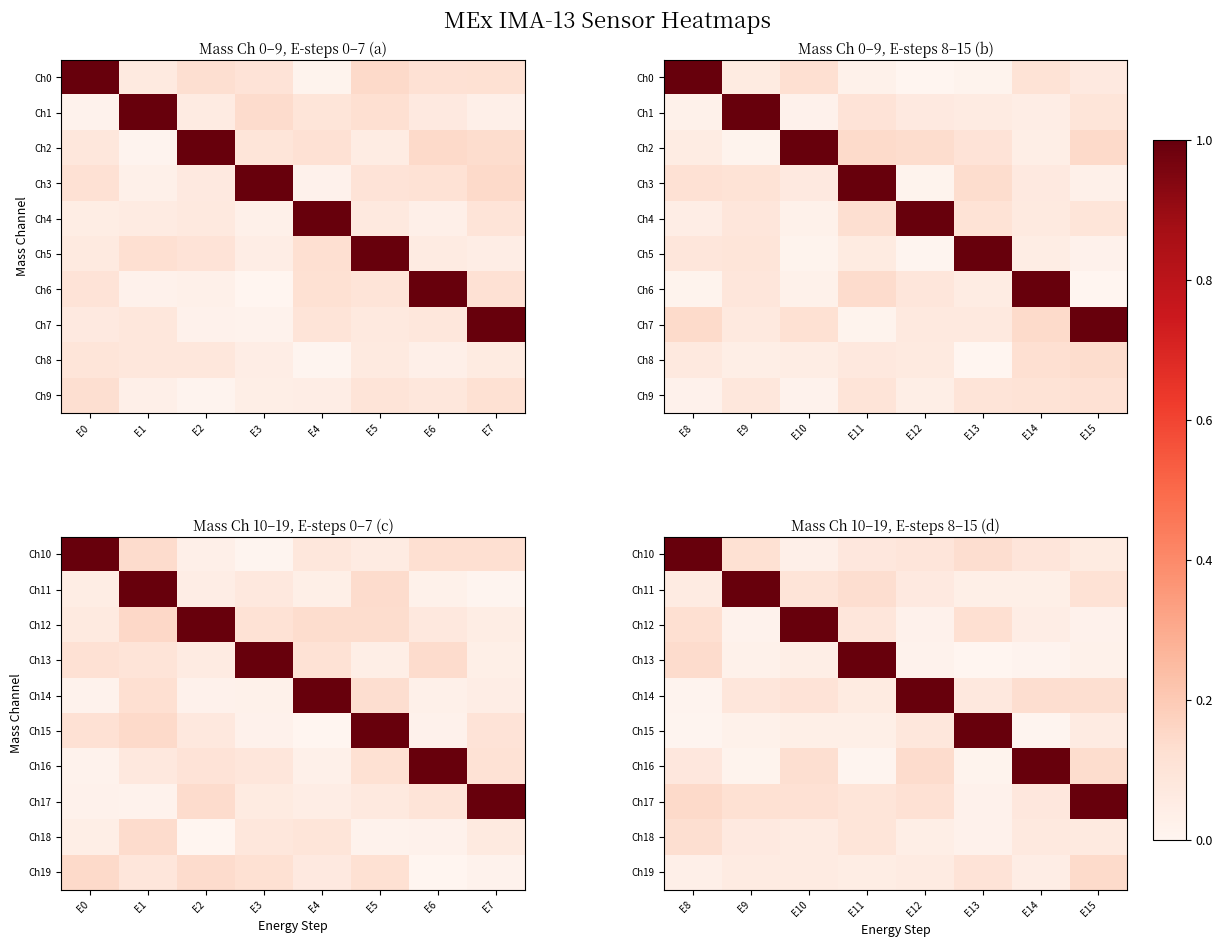

At E12, list the series in order from largest to smallest.

Ch14, Ch16, Ch17, Ch10, Ch15, Ch11, Ch19, Ch18, Ch12, Ch13